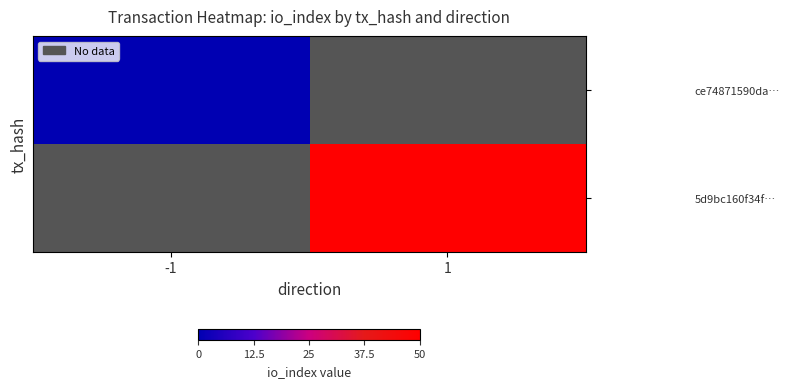

Rank the categories by ce74871590da… value from highest to lowest.

-1, 1